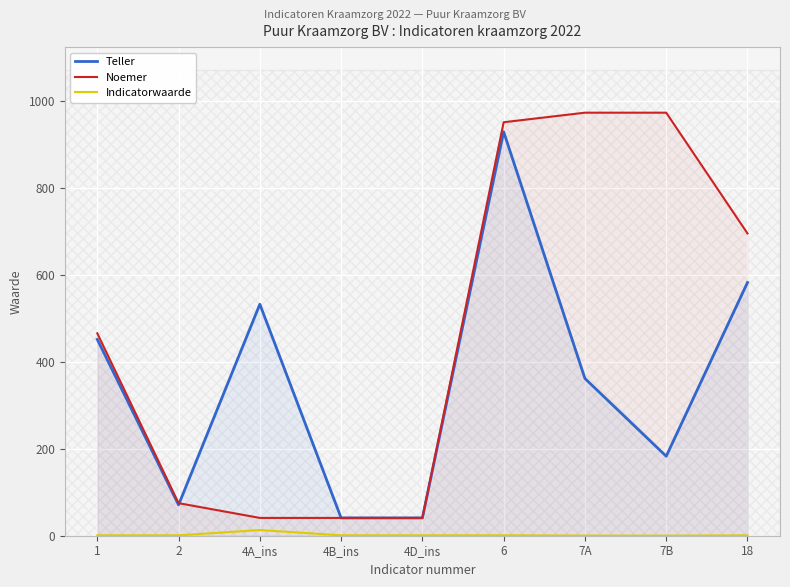

Which series has the widest spread of values?

Noemer